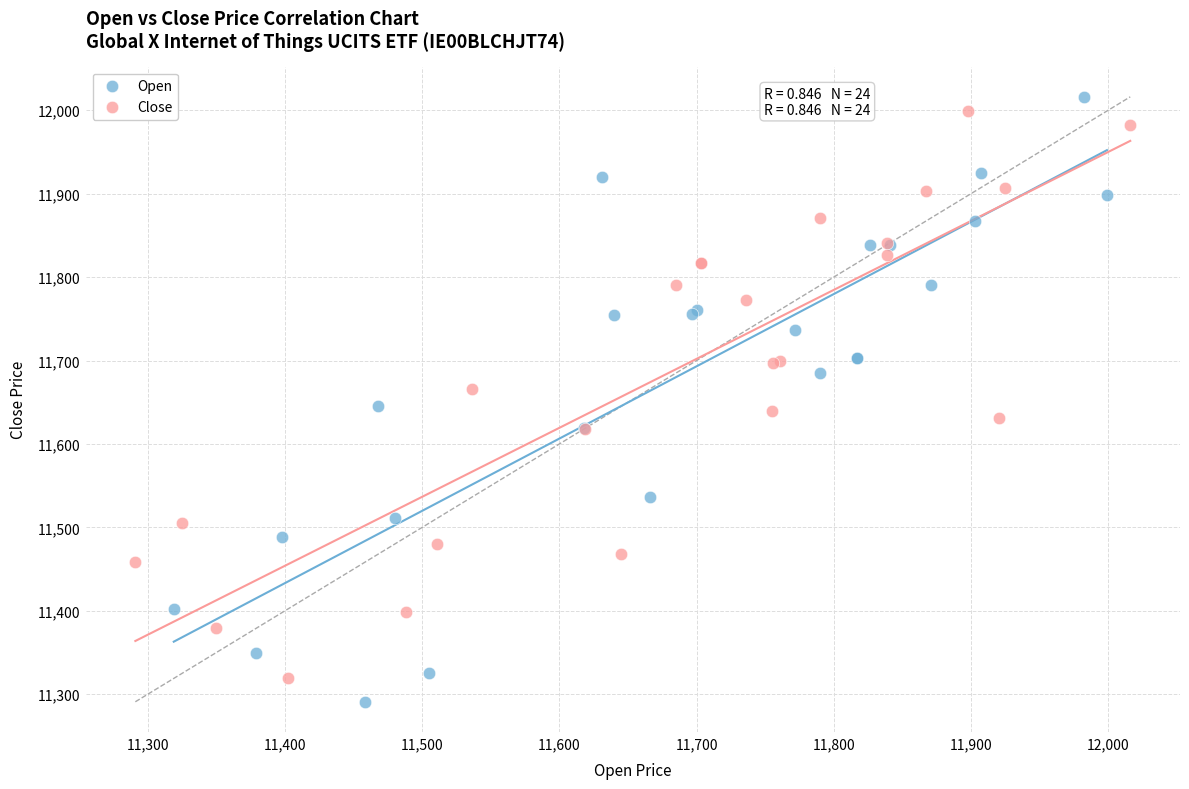

Which series has the largest Y range (max minus min)?

Open